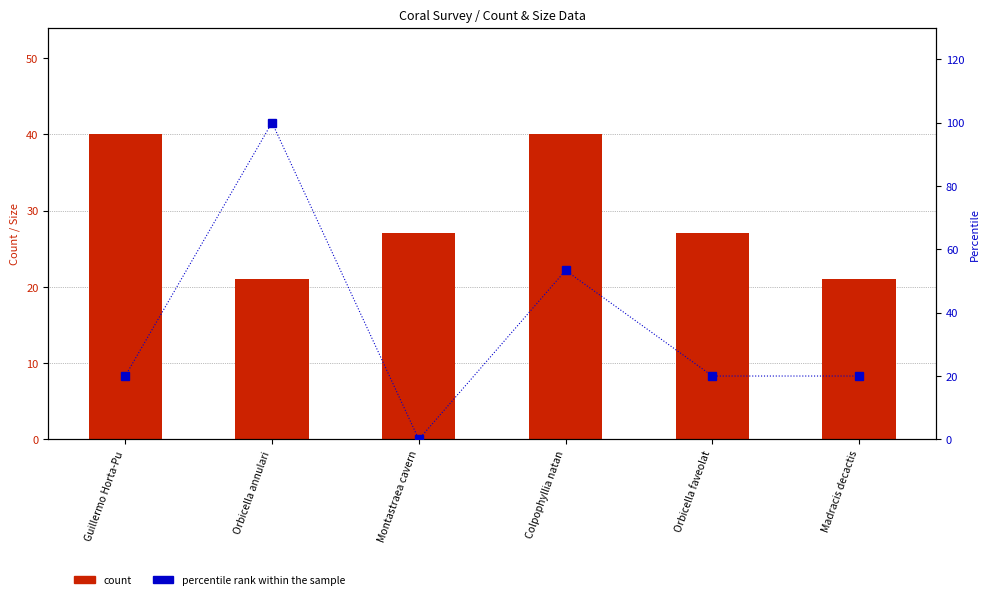

Which category has the highest value in the percentile rank within the sample series?

Orbicella annulari